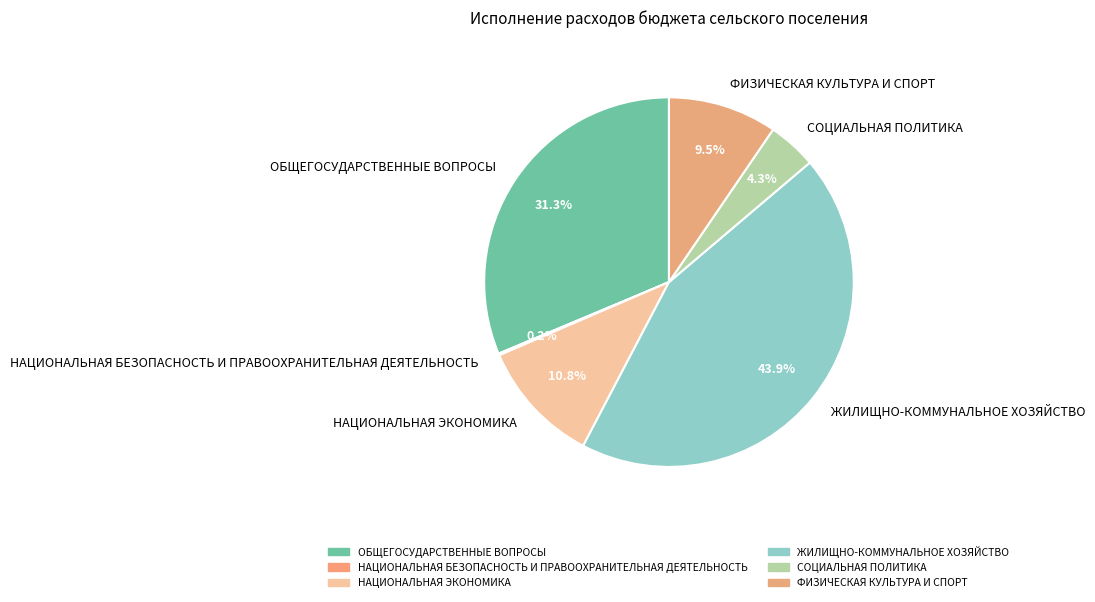

What is the largest slice in the pie chart?

ЖИЛИЩНО-КОММУНАЛЬНОЕ ХОЗЯЙСТВО